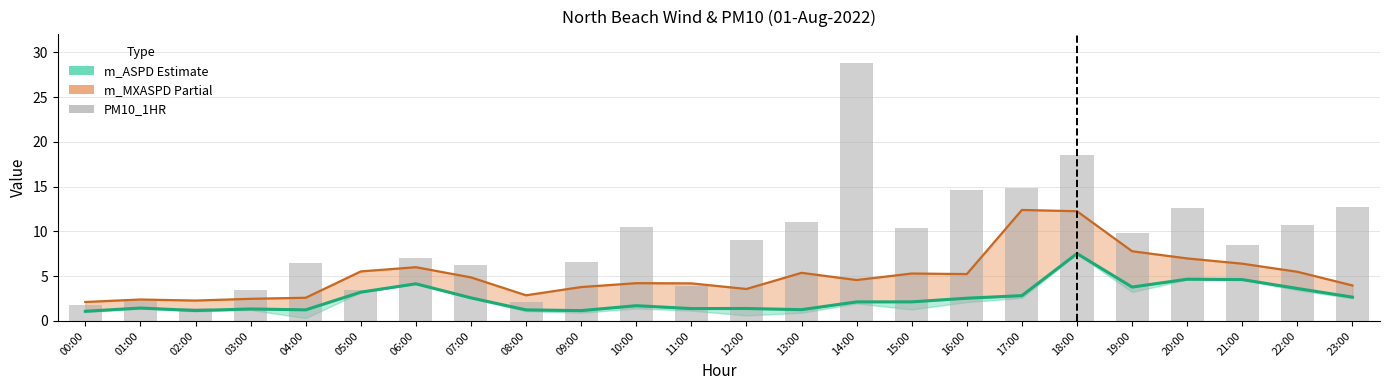

Is it true that PM10_1HR equals 2.1 at 08:00?

True